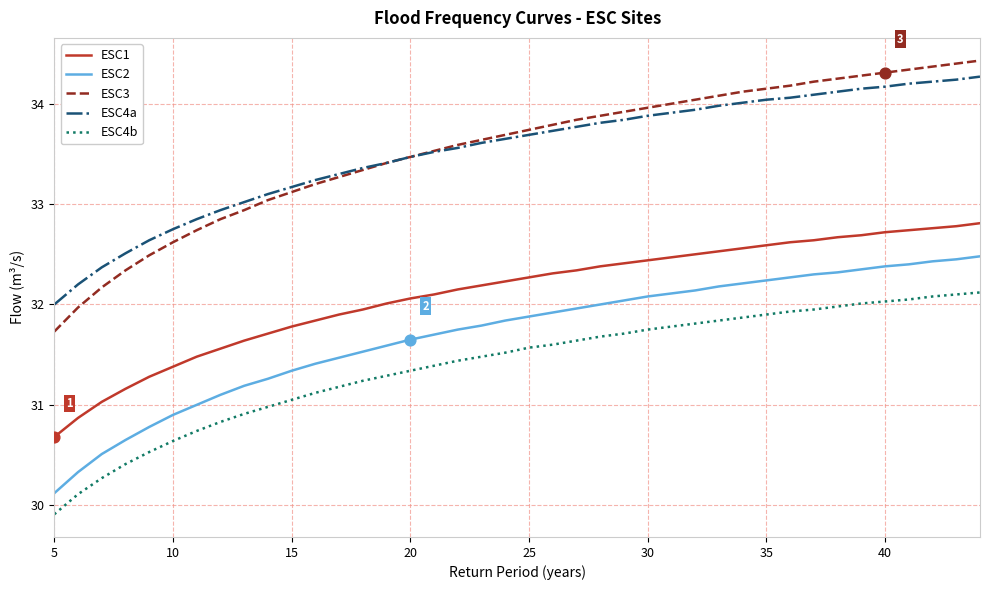

At how many categories does at least one series exceed 31?

40